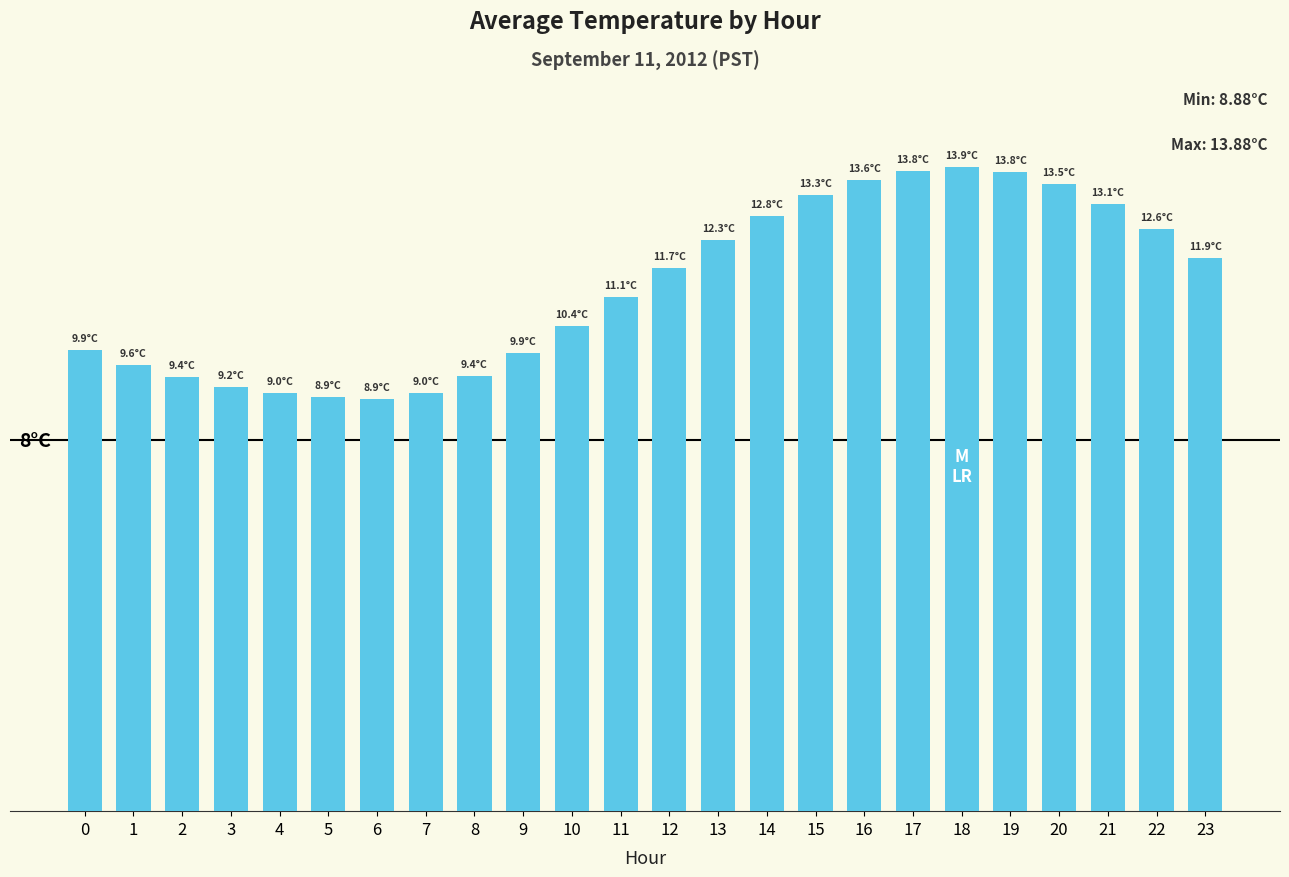

Reading left to right, list all the values displayed in this chart.

9.9	9.6	9.4	9.2	9.0	8.9	8.9	9.0	9.4	9.9	10.4	11.1	11.7	12.3	12.8	13.3	13.6	13.8	13.9	13.8	13.5	13.1	12.6	11.9